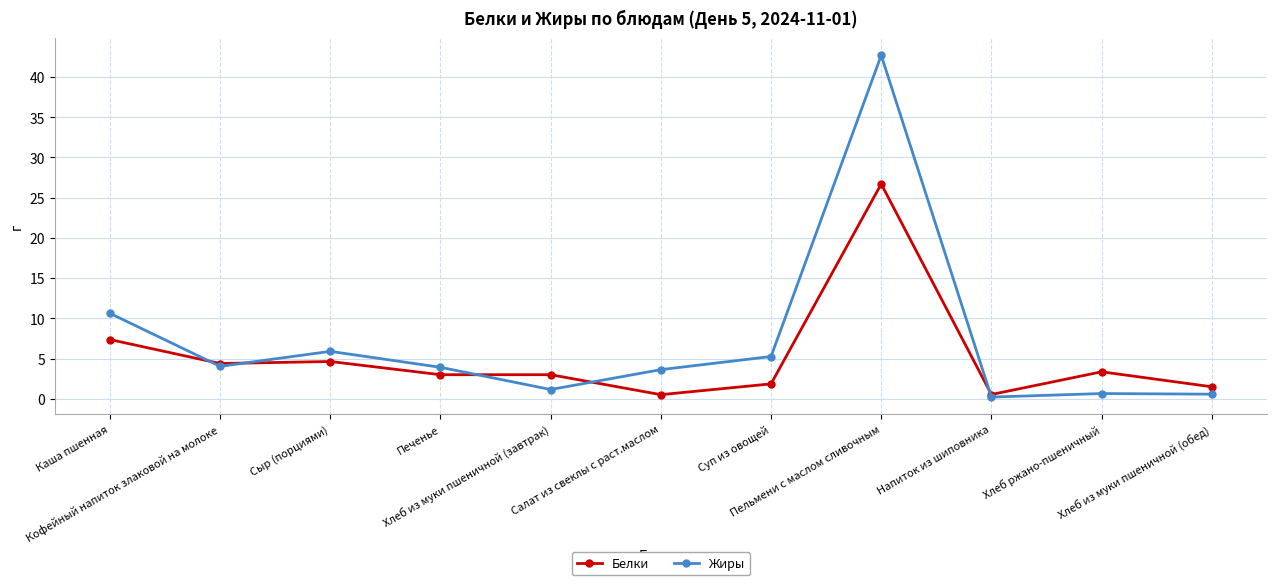

What is the difference between the maximum and minimum values in the Белки series?

26.2